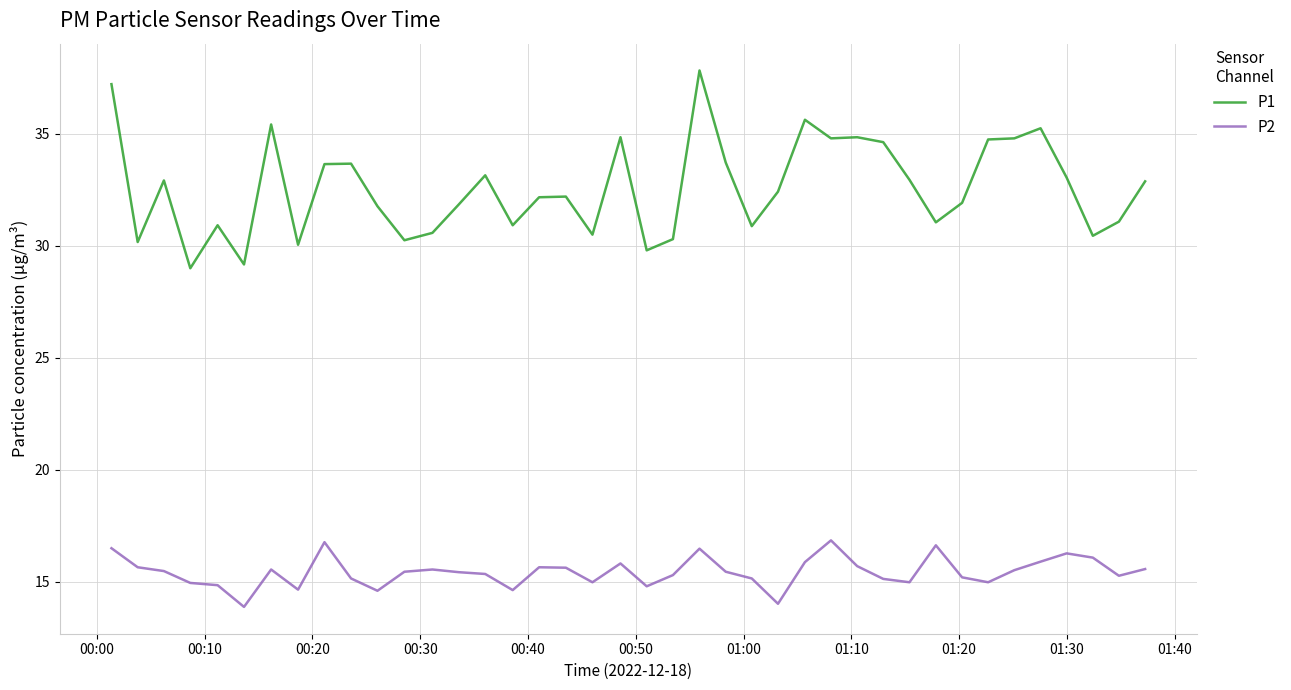

List the series in order of their peak value, highest first.

P1, P2